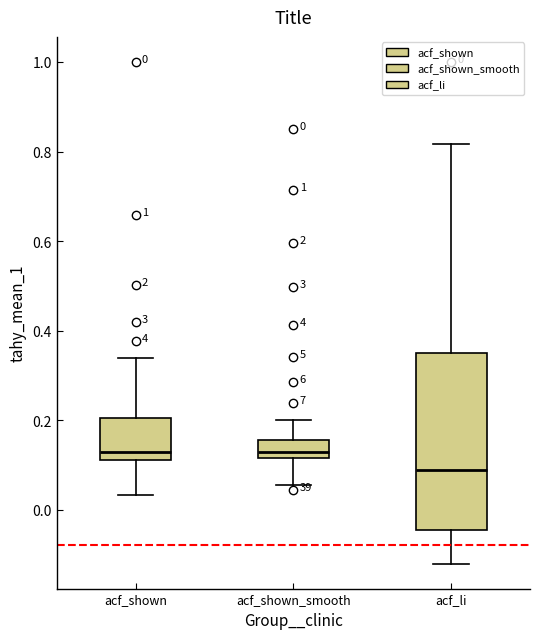

Which box has the lowest median line?

acf_li